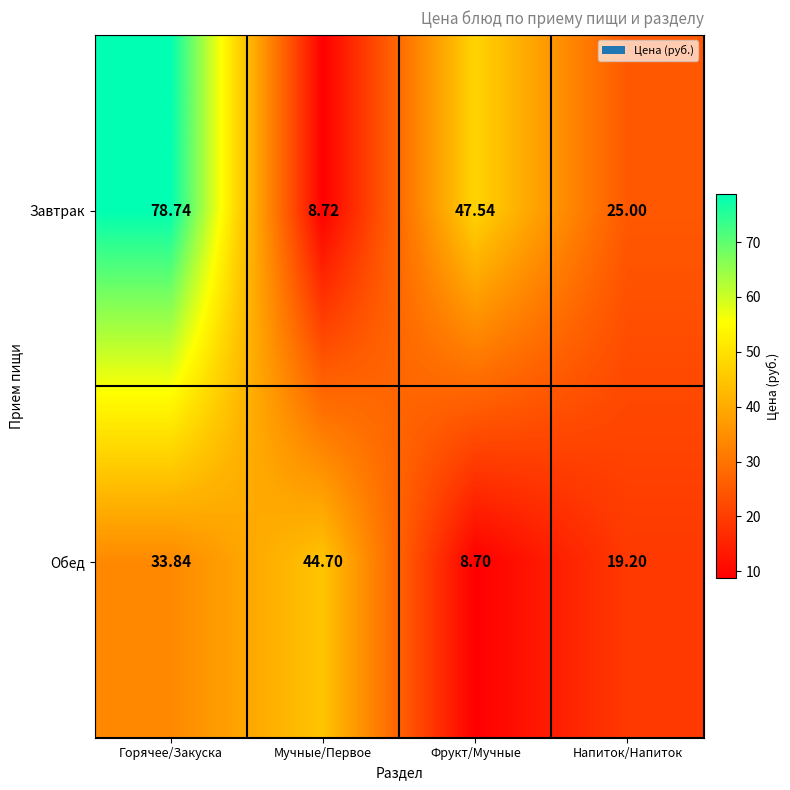

At which category does the chart reach its minimum across all series?

Фрукт/Мучные